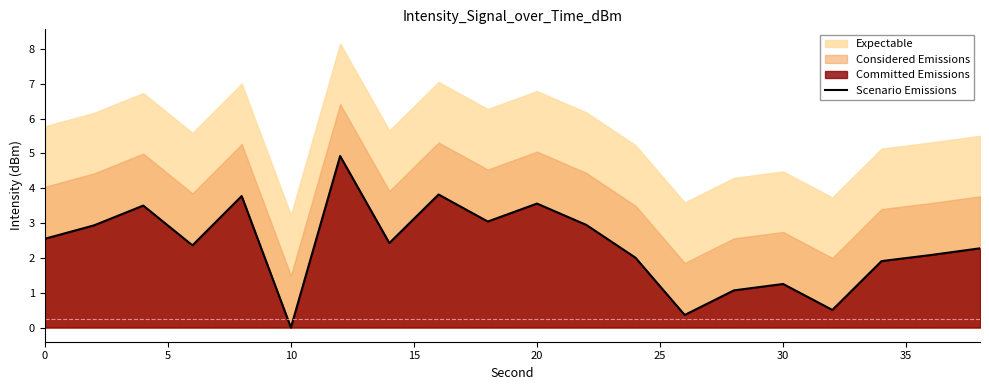

The value of Scenario Emissions at 10 is 0.0. True or false?

True